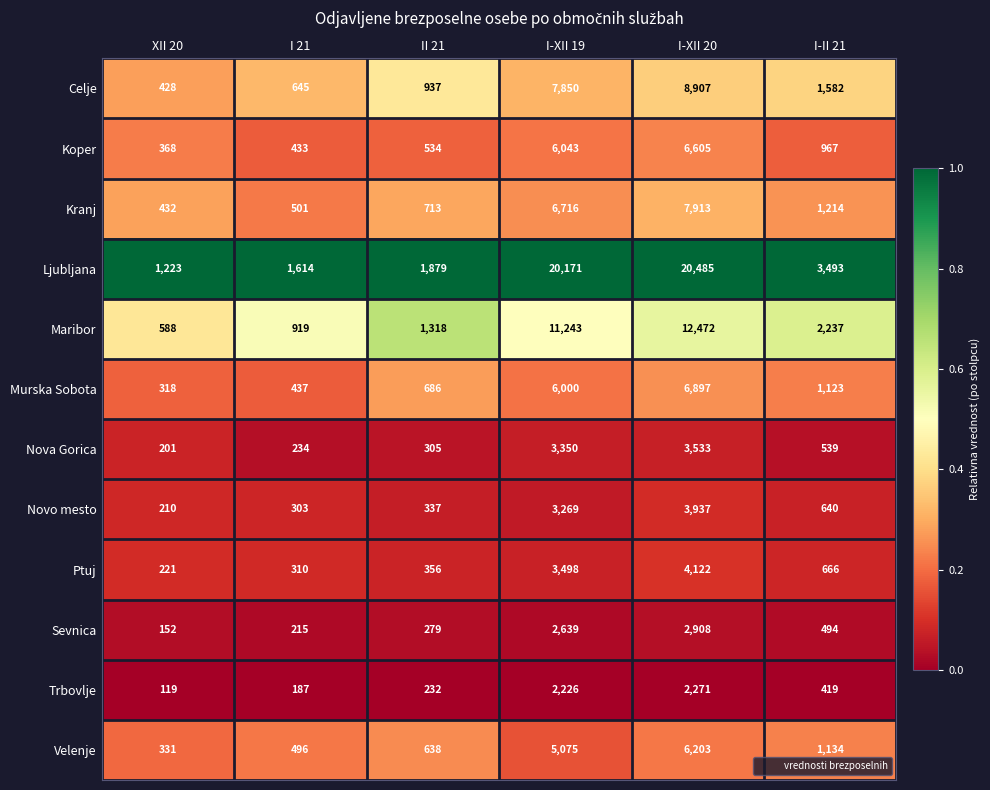

List the series in order of their peak value, highest first.

Ljubljana, Maribor, Celje, Kranj, Murska Sobota, Koper, Velenje, Ptuj, Novo mesto, Nova Gorica, Sevnica, Trbovlje